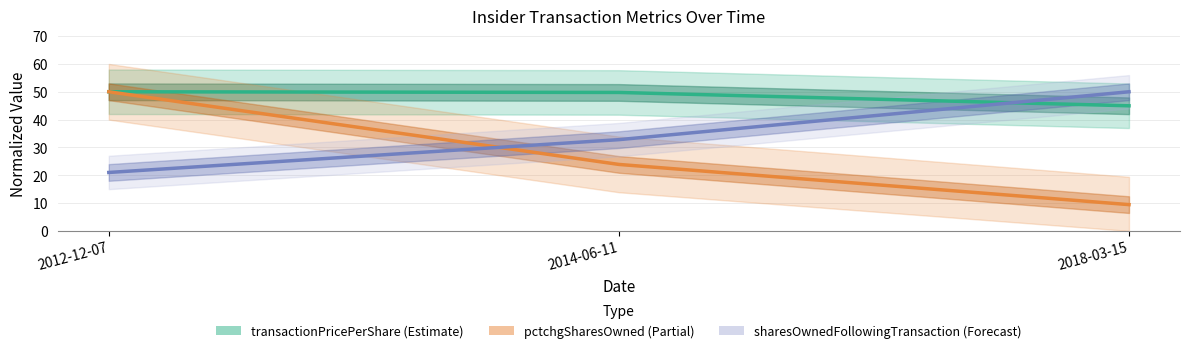

Reading left to right, extract all data points from this chart.

transactionPricePerShare: 2012-12-07=50.0	2014-06-11=49.8	2018-03-15=45.0
pctchgSharesOwned: 2012-12-07=50.0	2014-06-11=23.9	2018-03-15=9.4
sharesOwnedFollowingTransaction: 2012-12-07=21.0	2014-06-11=32.8	2018-03-15=50.0